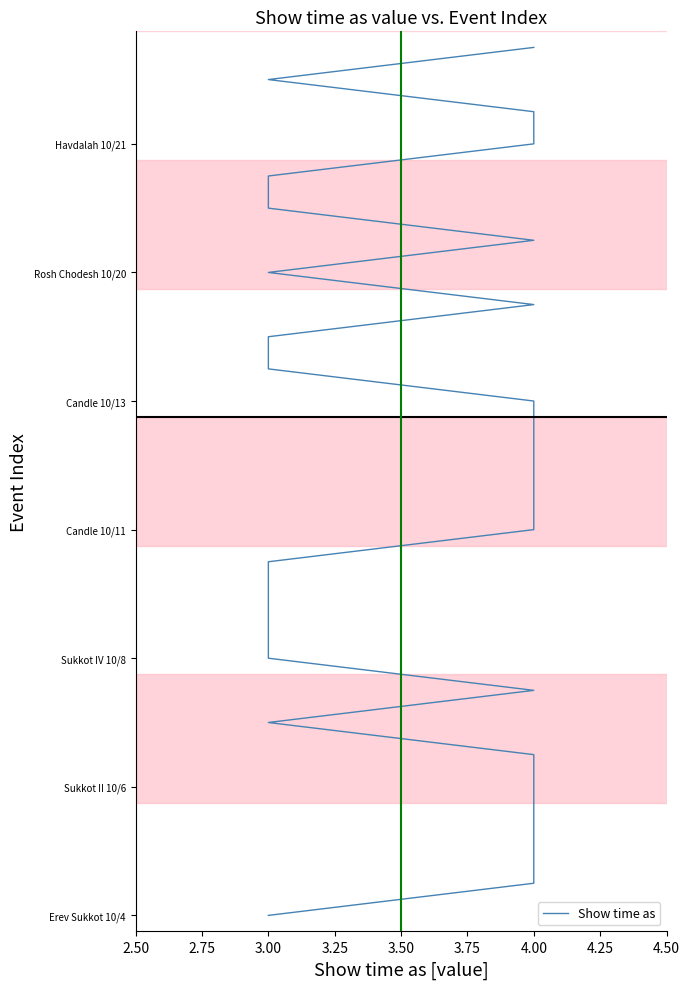

What position from the right is 3.75?

23